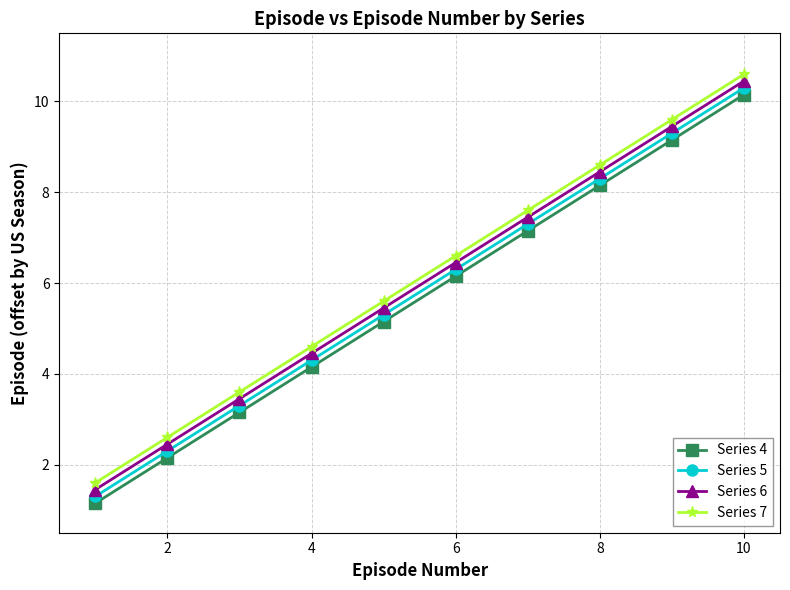

What is the lowest value of the Series 5 series?

1.3